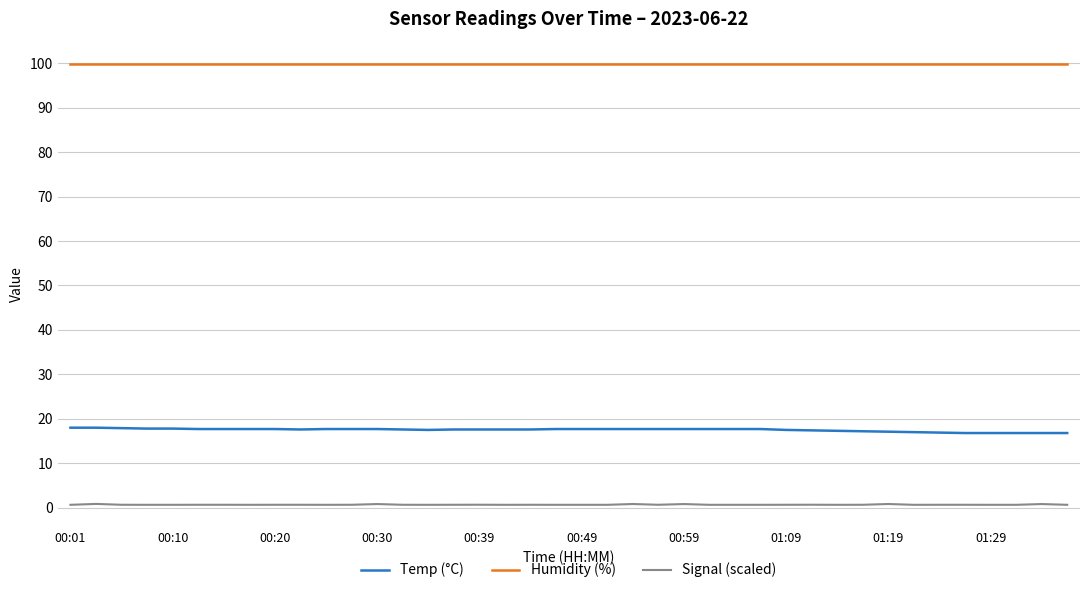

Which series has the largest total across all categories?

Humidity (%)